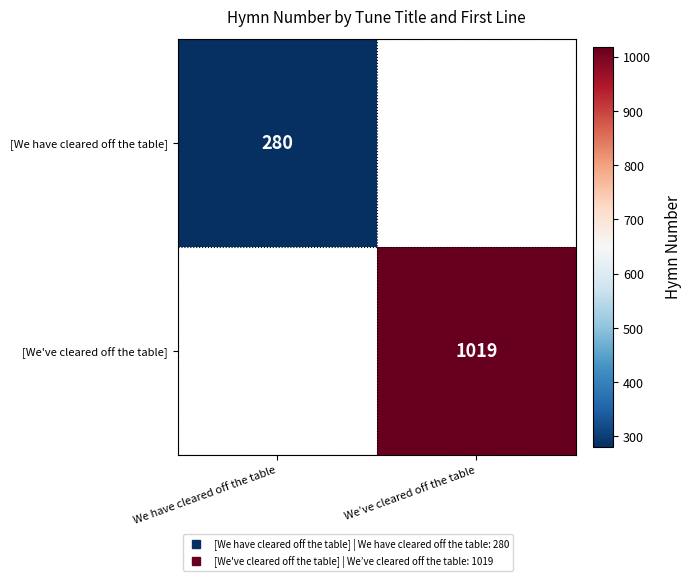

Read the [We have cleared off the table] value at We have cleared off the table.

280.0